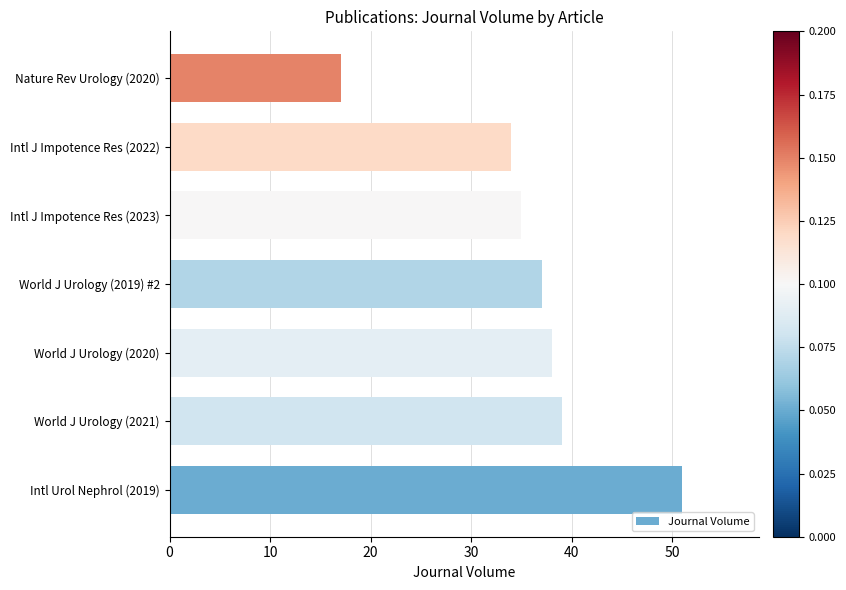

The value at World J Urology (2019) #2 is 12. True or false?

False